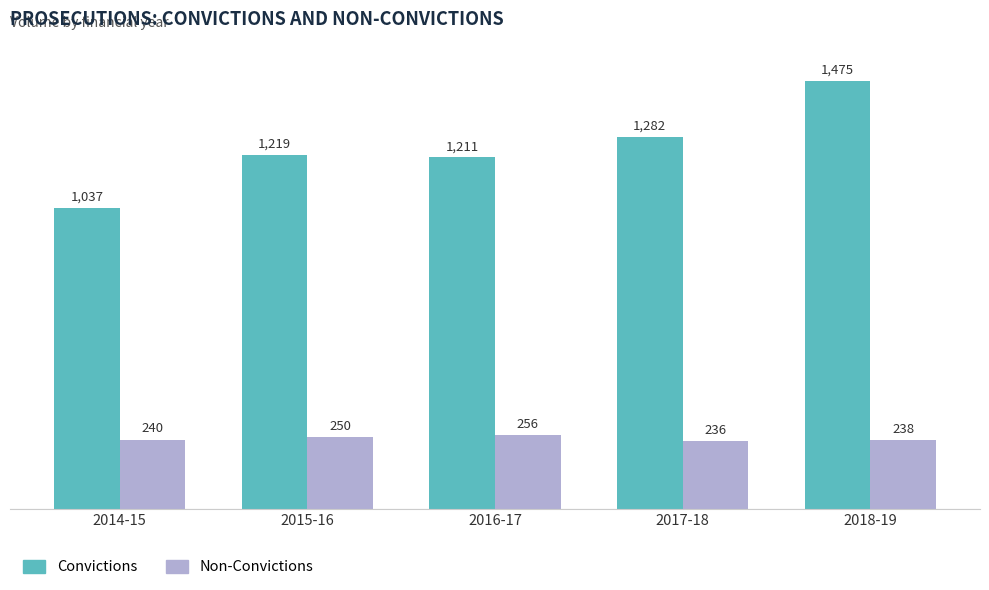

What is the difference between the maximum and minimum values in the Non-Convictions series?

20